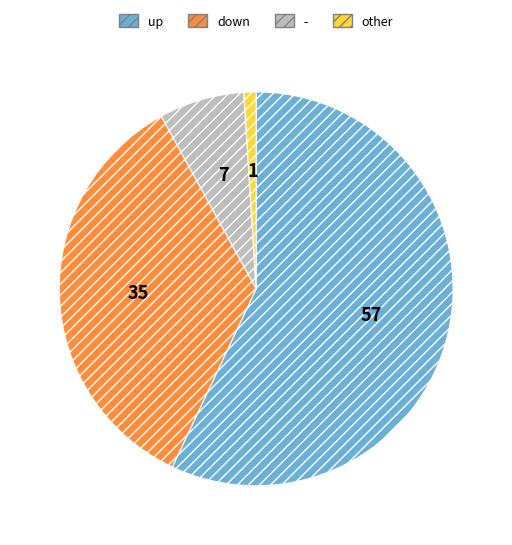

How many segments does this pie chart have?

4